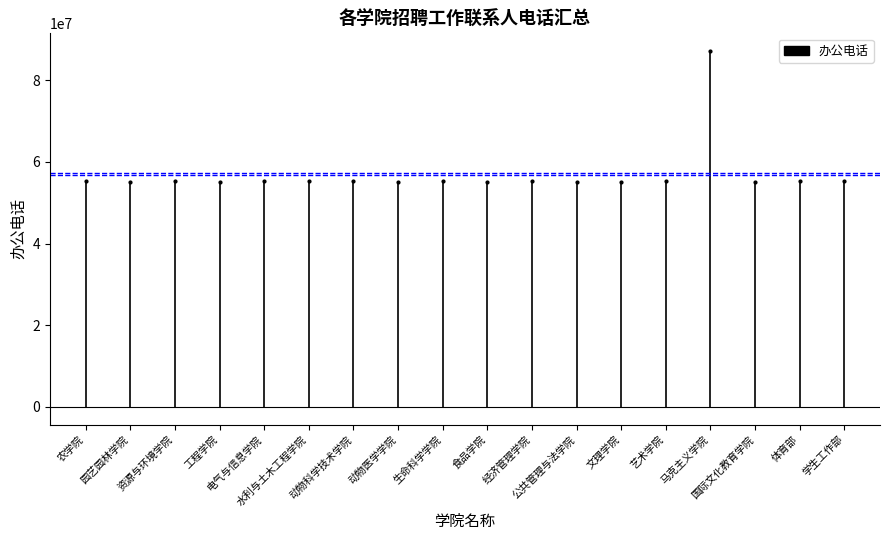

At which label is the value closest to 27595431?

农学院